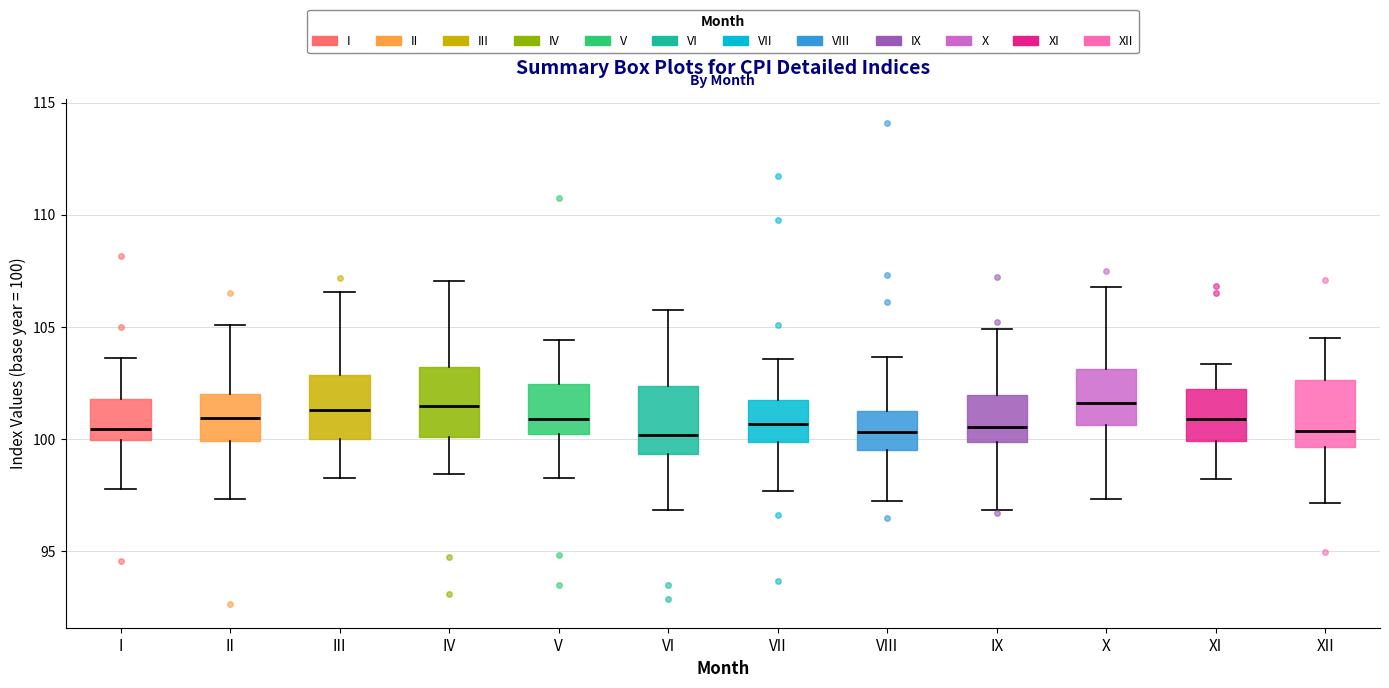

Reading left to right, transcribe this box plot: for each box, give where its median line is, the range the box spans, and where its two whiskers end, as read against the y-axis. The values are not printed on the chart, so give them approximately, as read against the axis.

I: median 100.5, box 100.0 to 102.0, whiskers 98.0 to 103.5
II: median 101.0, box 100.0 to 102.0, whiskers 97.5 to 105.0
III: median 101.5, box 100.0 to 103.0, whiskers 98.0 to 106.5
IV: median 101.5, box 100.0 to 103.0, whiskers 98.5 to 107.0
V: median 101.0, box 100.0 to 102.5, whiskers 98.5 to 104.5
VI: median 100.0, box 99.5 to 102.5, whiskers 97.0 to 105.5
VII: median 100.5, box 100.0 to 102.0, whiskers 97.5 to 103.5
VIII: median 100.5, box 99.5 to 101.5, whiskers 97.0 to 103.5
IX: median 100.5, box 100.0 to 102.0, whiskers 97.0 to 105.0
X: median 101.5, box 100.5 to 103.0, whiskers 97.5 to 107.0
XI: median 101.0, box 100.0 to 102.0, whiskers 98.0 to 103.5
XII: median 100.5, box 99.5 to 102.5, whiskers 97.0 to 104.5